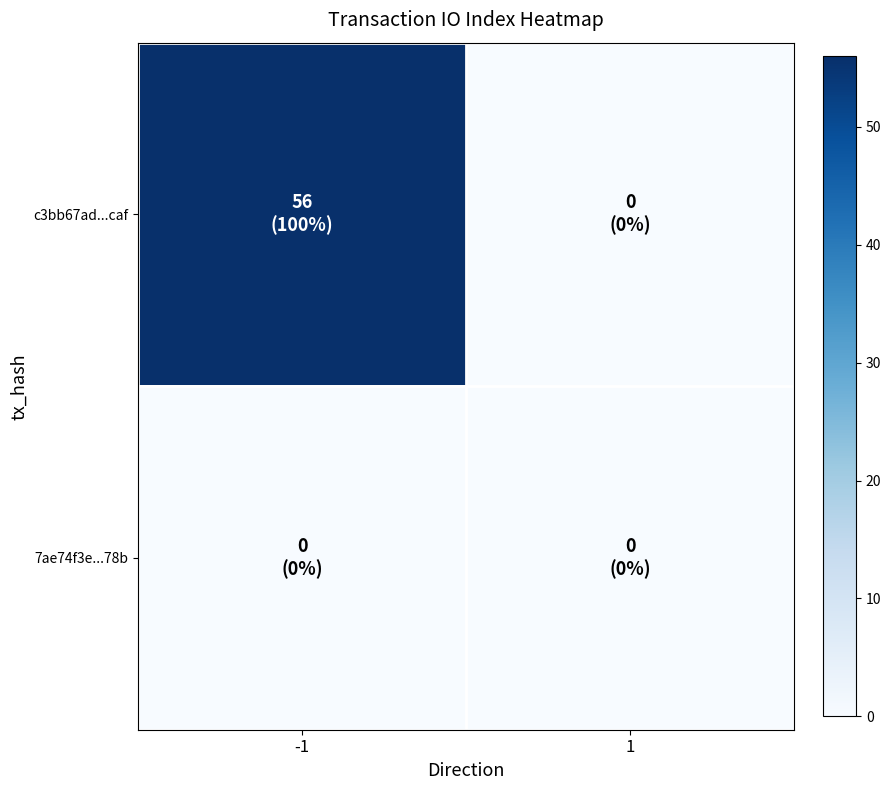

Count the number of data series in this chart.

2